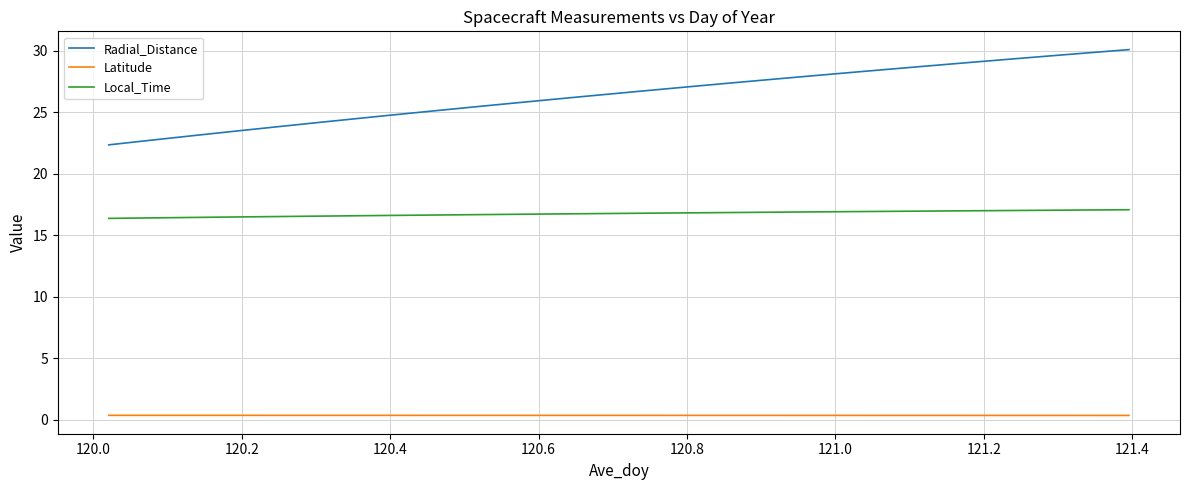

List the series in order of their peak value, highest first.

Radial_Distance, Local_Time, Latitude